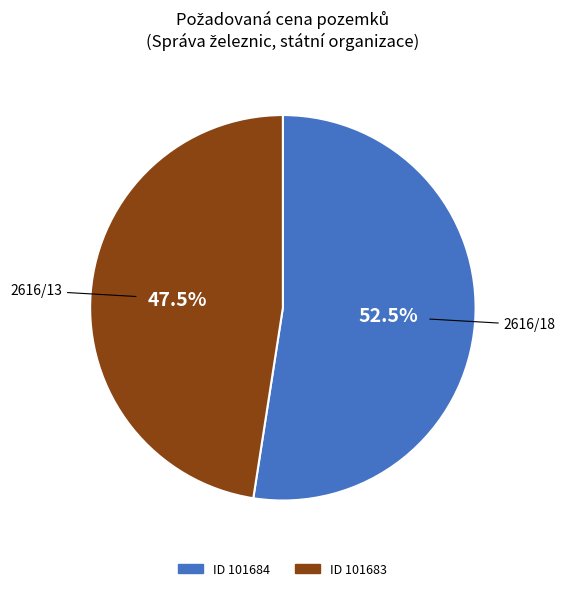

How many segments does this pie chart have?

2